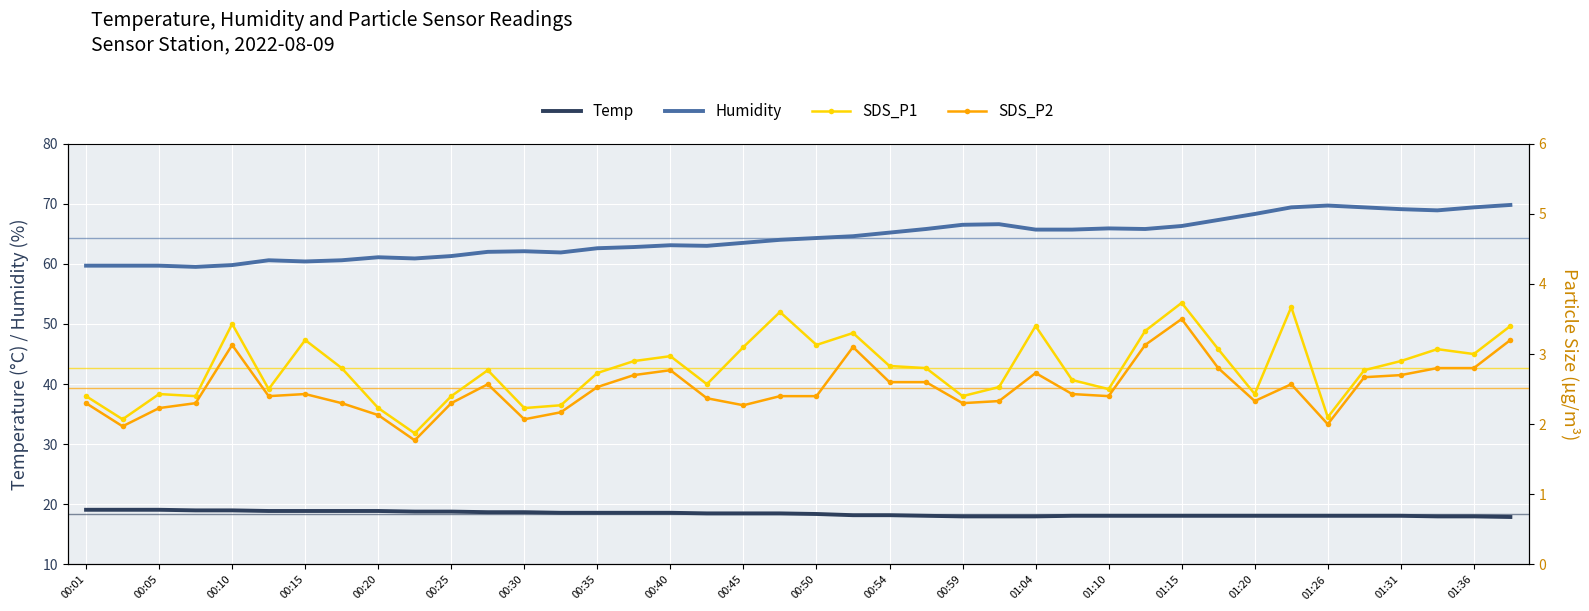

What is the lowest value of the Humidity series?

59.5